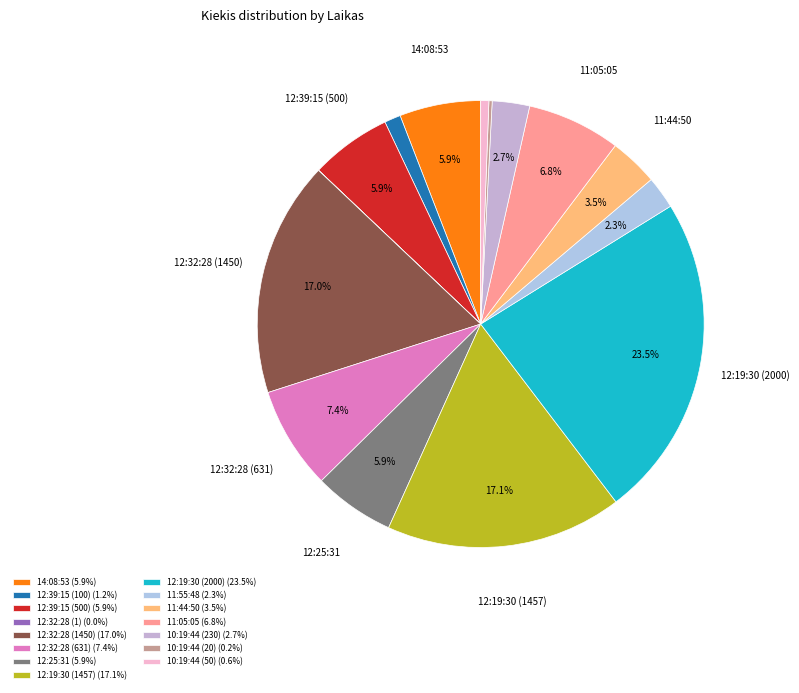

True or false: 12:19:30 (1457) accounts for 17% of the total.

True